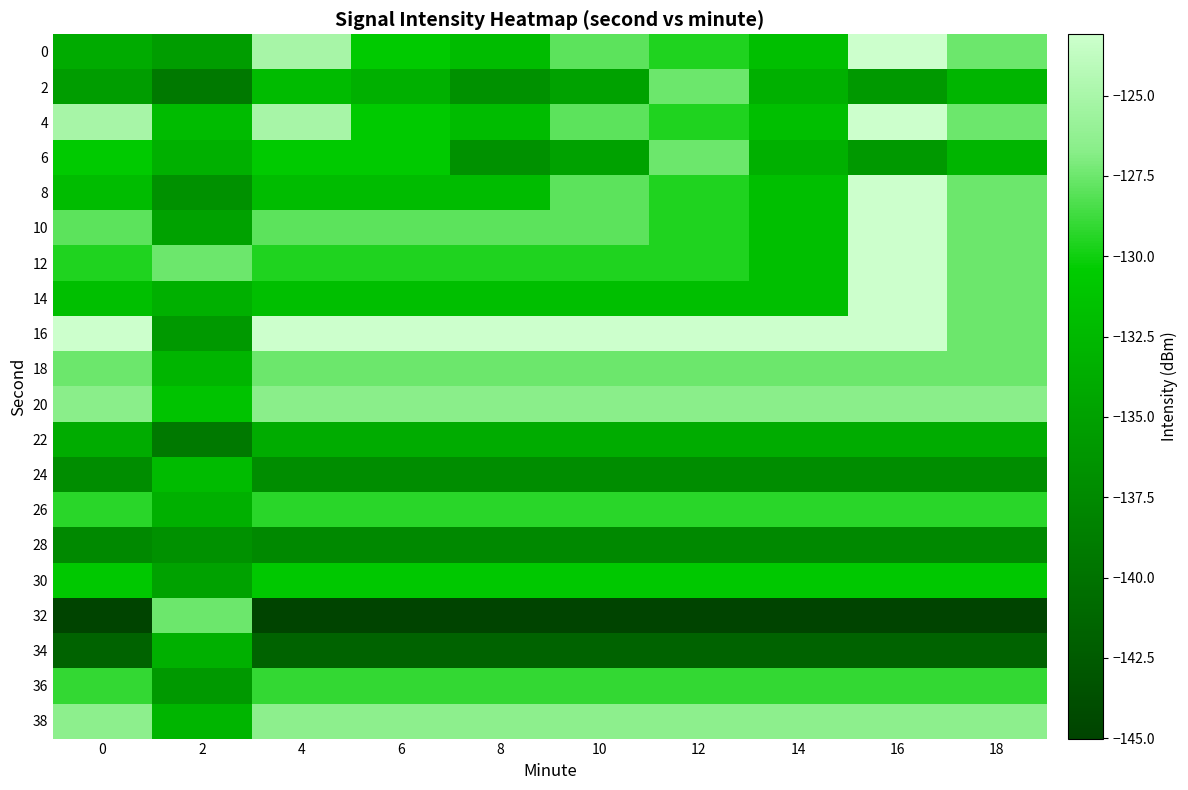

Reading left to right, list all the values displayed in this chart.

0: 0=-133.8	2=-135.4	4=-125.1	6=-130.6	8=-132.1	10=-127.9	12=-129.6	14=-131.8	16=-123.1	18=-127.5
2: 0=-135.4	2=-139.2	4=-132.2	6=-133.4	8=-136.6	10=-134.8	12=-127.5	14=-133.4	16=-135.8	18=-132.8
4: 0=-125.1	2=-132.2	4=-125.1	6=-130.6	8=-132.1	10=-127.9	12=-129.6	14=-131.8	16=-123.1	18=-127.5
6: 0=-130.6	2=-133.4	4=-130.6	6=-130.6	8=-136.6	10=-134.8	12=-127.5	14=-133.4	16=-135.8	18=-132.8
8: 0=-132.1	2=-136.6	4=-132.1	6=-132.1	8=-132.1	10=-127.9	12=-129.6	14=-131.8	16=-123.1	18=-127.5
10: 0=-127.9	2=-134.8	4=-127.9	6=-127.9	8=-127.9	10=-127.9	12=-129.6	14=-131.8	16=-123.1	18=-127.5
12: 0=-129.6	2=-127.5	4=-129.6	6=-129.6	8=-129.6	10=-129.6	12=-129.6	14=-131.8	16=-123.1	18=-127.5
14: 0=-131.8	2=-133.4	4=-131.8	6=-131.8	8=-131.8	10=-131.8	12=-131.8	14=-131.8	16=-123.1	18=-127.5
16: 0=-123.1	2=-135.8	4=-123.1	6=-123.1	8=-123.1	10=-123.1	12=-123.1	14=-123.1	16=-123.1	18=-127.5
18: 0=-127.5	2=-132.8	4=-127.5	6=-127.5	8=-127.5	10=-127.5	12=-127.5	14=-127.5	16=-127.5	18=-127.5
20: 0=-126.6	2=-131.4	4=-126.6	6=-126.6	8=-126.6	10=-126.6	12=-126.6	14=-126.6	16=-126.6	18=-126.6
22: 0=-133.8	2=-139.2	4=-133.8	6=-133.8	8=-133.8	10=-133.8	12=-133.8	14=-133.8	16=-133.8	18=-133.8
24: 0=-137.0	2=-132.2	4=-137.0	6=-137.0	8=-137.0	10=-137.0	12=-137.0	14=-137.0	16=-137.0	18=-137.0
26: 0=-129.3	2=-133.4	4=-129.3	6=-129.3	8=-129.3	10=-129.3	12=-129.3	14=-129.3	16=-129.3	18=-129.3
28: 0=-137.5	2=-136.6	4=-137.5	6=-137.5	8=-137.5	10=-137.5	12=-137.5	14=-137.5	16=-137.5	18=-137.5
30: 0=-130.8	2=-134.8	4=-130.8	6=-130.8	8=-130.8	10=-130.8	12=-130.8	14=-130.8	16=-130.8	18=-130.8
32: 0=-145.0	2=-127.5	4=-145.0	6=-145.0	8=-145.0	10=-145.0	12=-145.0	14=-145.0	16=-145.0	18=-145.0
34: 0=-141.6	2=-133.4	4=-141.6	6=-141.6	8=-141.6	10=-141.6	12=-141.6	14=-141.6	16=-141.6	18=-141.6
36: 0=-129.0	2=-135.8	4=-129.0	6=-129.0	8=-129.0	10=-129.0	12=-129.0	14=-129.0	16=-129.0	18=-129.0
38: 0=-126.5	2=-132.8	4=-126.5	6=-126.5	8=-126.5	10=-126.5	12=-126.5	14=-126.5	16=-126.5	18=-126.5